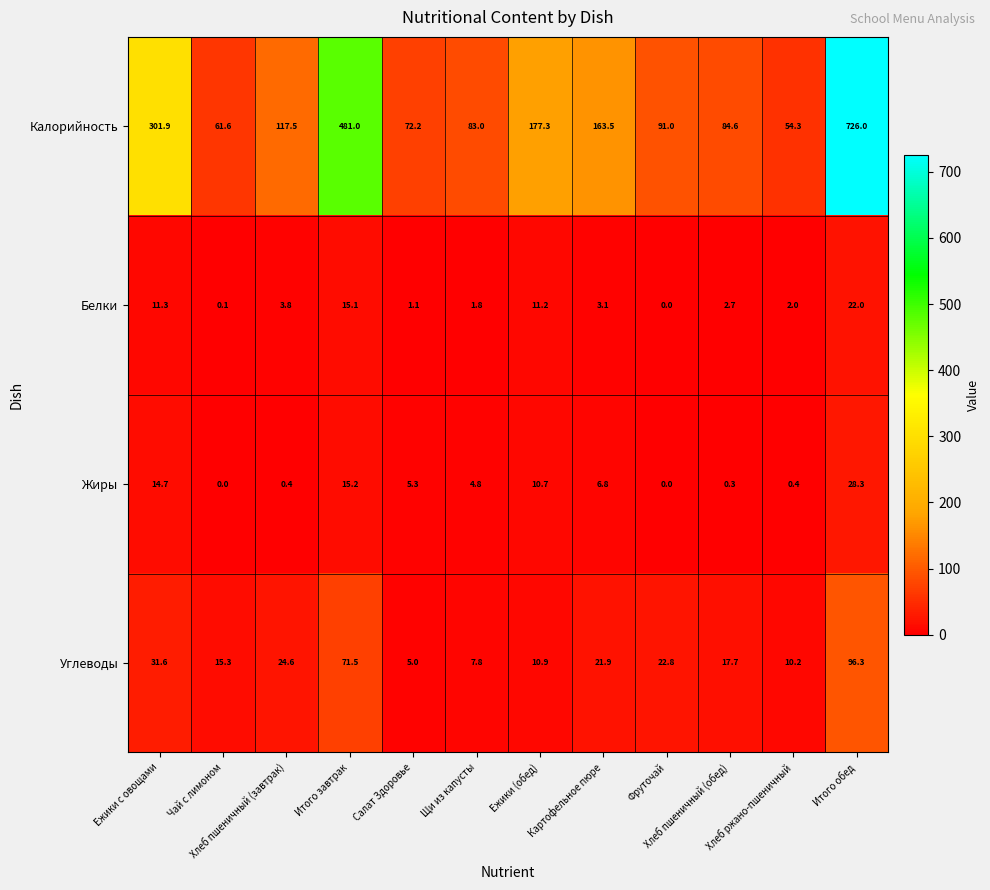

What is the greatest value displayed?

726.0